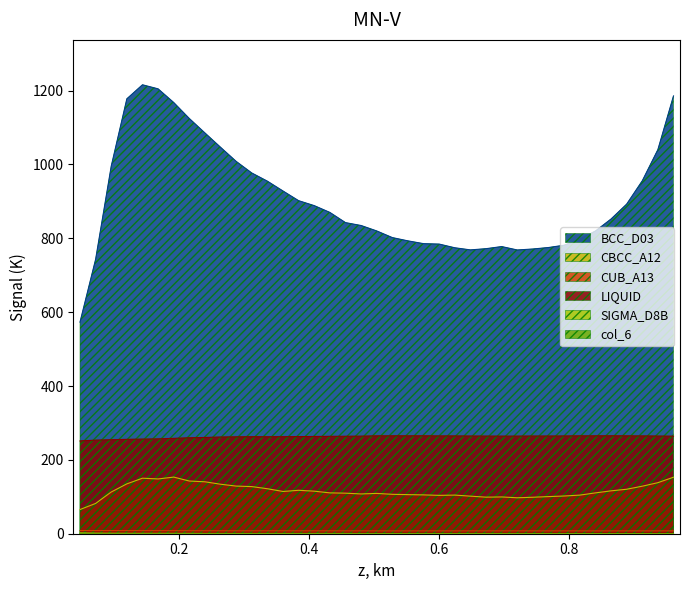

True or false: col_1 has more than 1 interior local peaks.

True